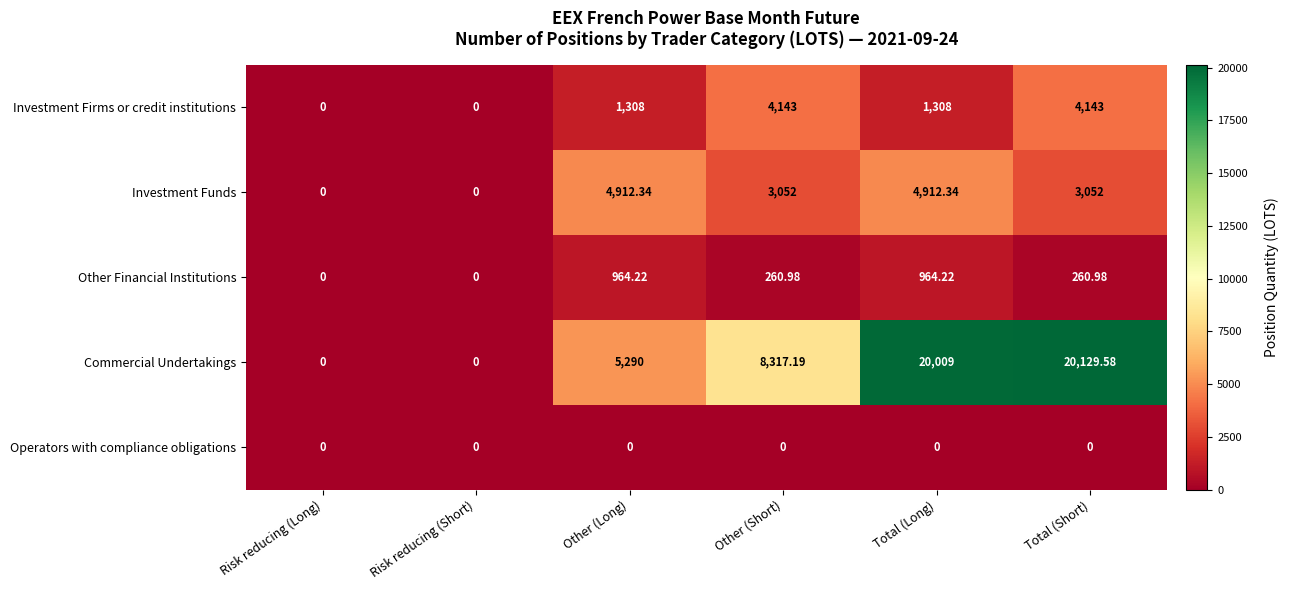

Which label corresponds to the largest value in the chart?

Total (Short)